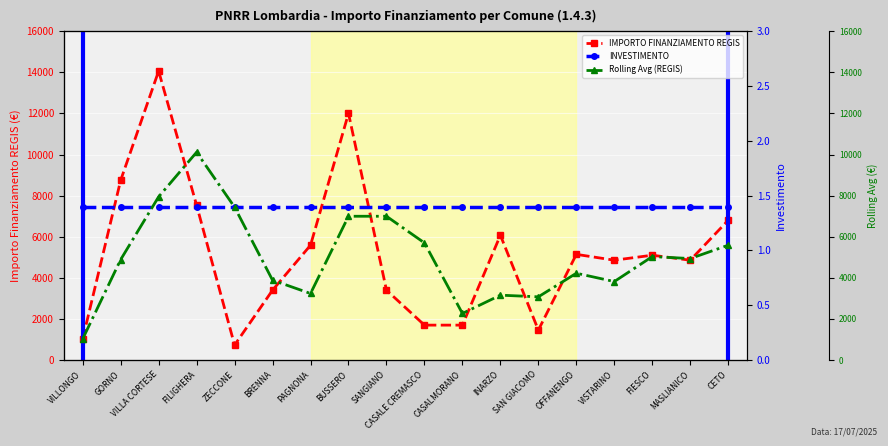

Is the value of INVESTIMENTO at OFFANENGO greater than the value of IMPORTO FINANZIAMENTO REGIS at BUSSERO?

No